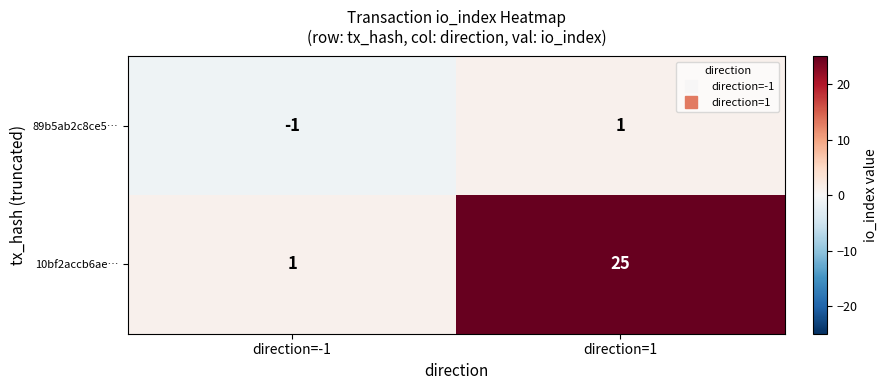

Rank the series by their average value, from lowest to highest.

89b5ab2c8ce5…, 10bf2accb6ae…